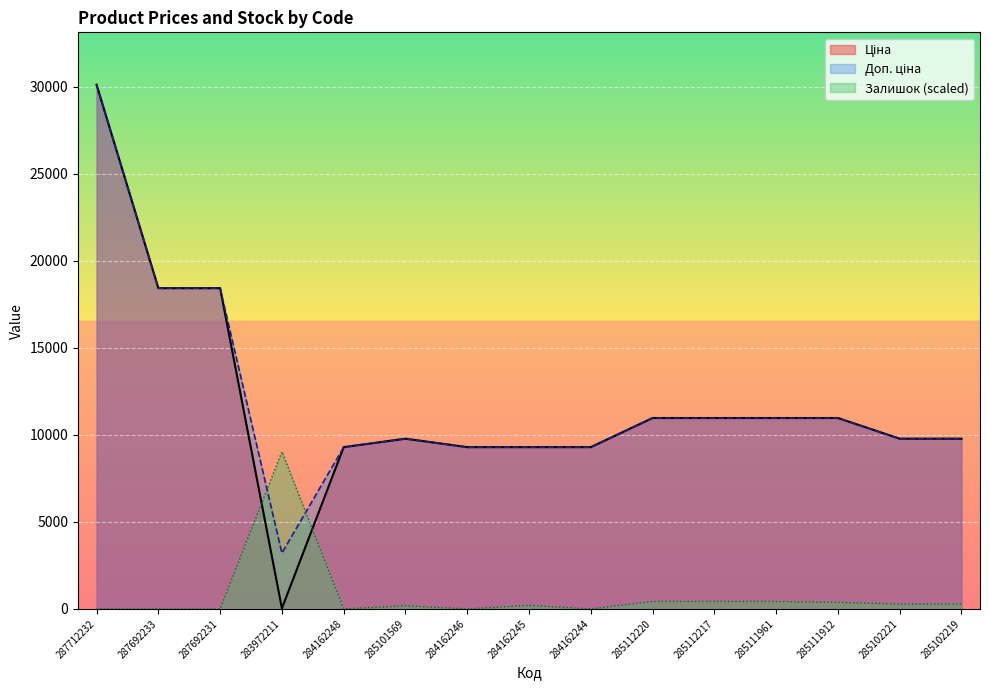

What is the sum of the Ціна values at 285111961 and 285112220?

21928.8